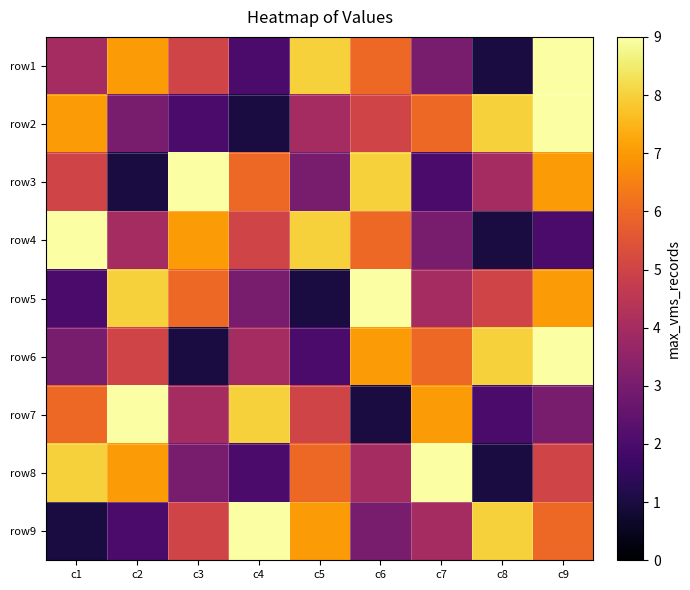

List the series in order of their peak value, highest first.

row1, row2, row3, row4, row5, row6, row7, row8, row9